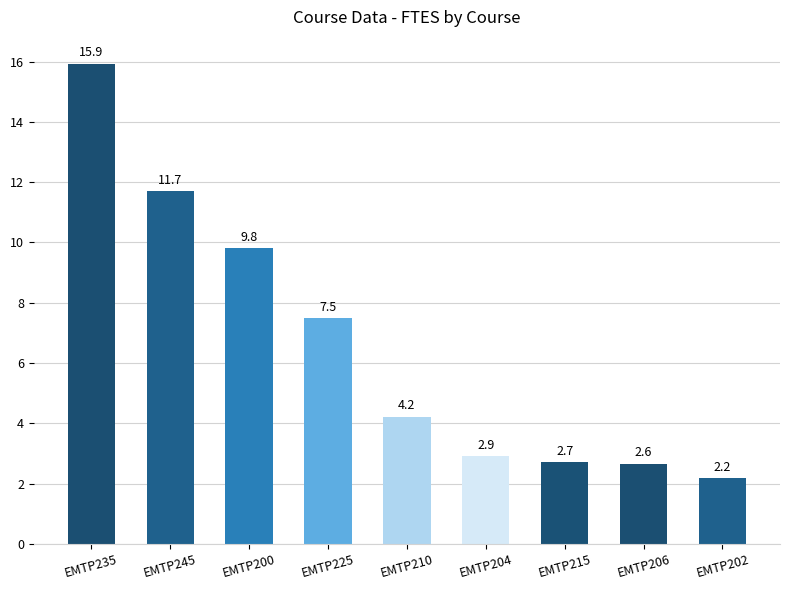

List the labels in order of value, largest first.

EMTP235, EMTP245, EMTP200, EMTP225, EMTP210, EMTP204, EMTP215, EMTP206, EMTP202